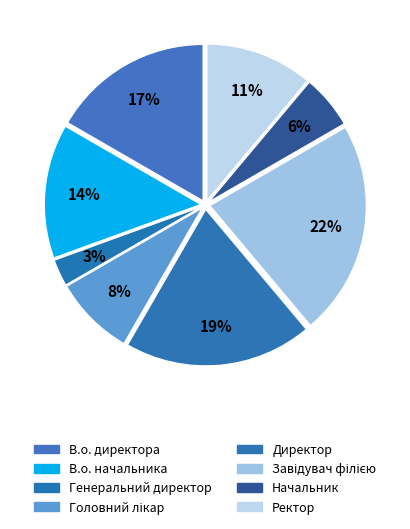

What is the largest slice in the pie chart?

Завідувач філією